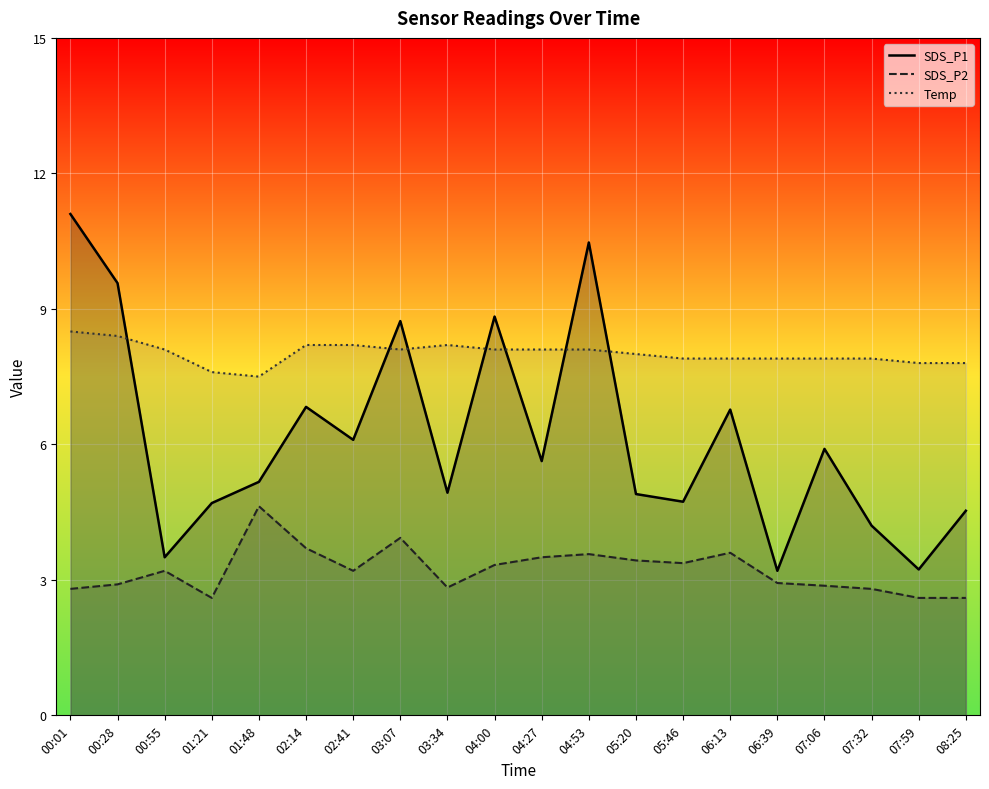

What is the approximate value of SDS_P2 at 03:34?

2.8